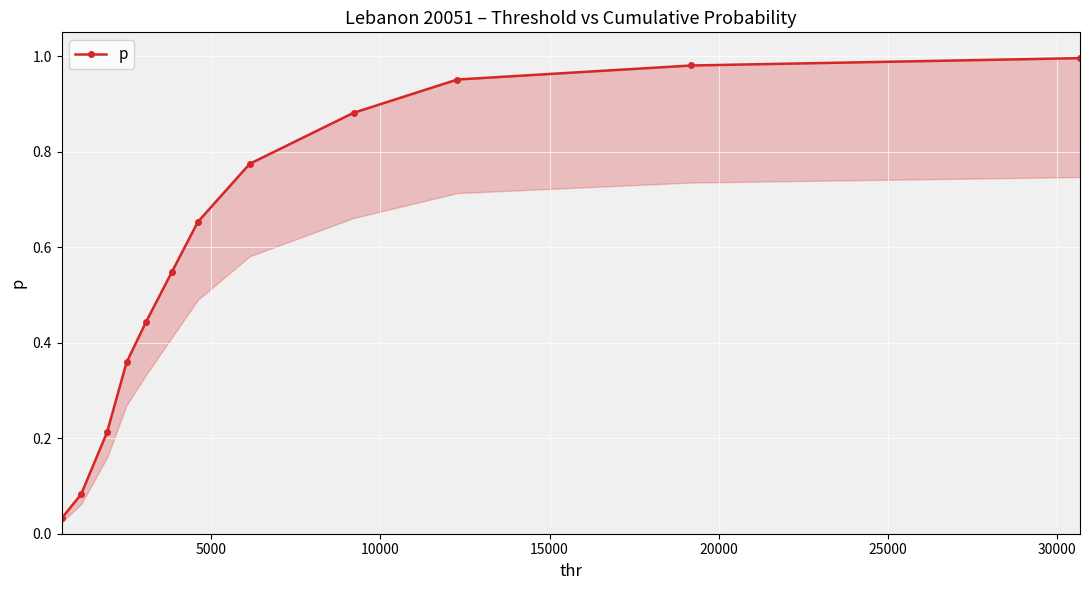

Between 10000 and 10, which is larger?

10